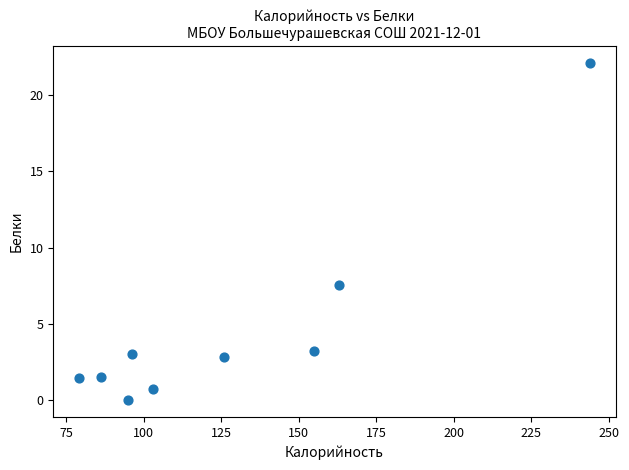

What Y value in the scatter plot is closest to 11?

7.5